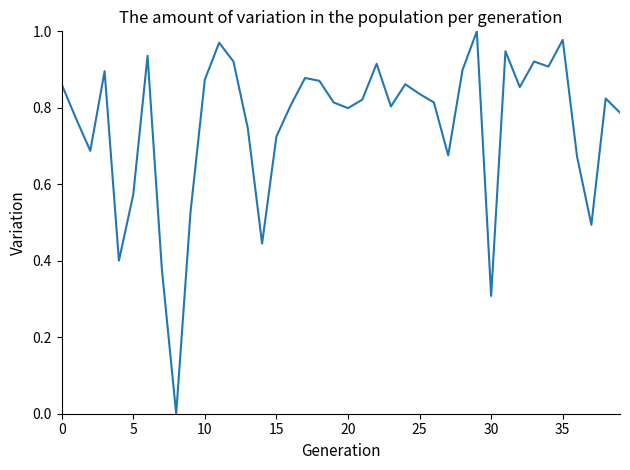

Reading left to right, what are all the values shown in this chart?

0.9	0.8	0.7	0.9	0.4	0.6	0.9	0.4	0.0	0.5	0.9	1.0	0.9	0.7	0.4	0.7	0.8	0.9	0.9	0.8	0.8	0.8	0.9	0.8	0.9	0.8	0.8	0.7	0.9	1.0	0.3	0.9	0.9	0.9	0.9	1.0	0.7	0.5	0.8	0.8